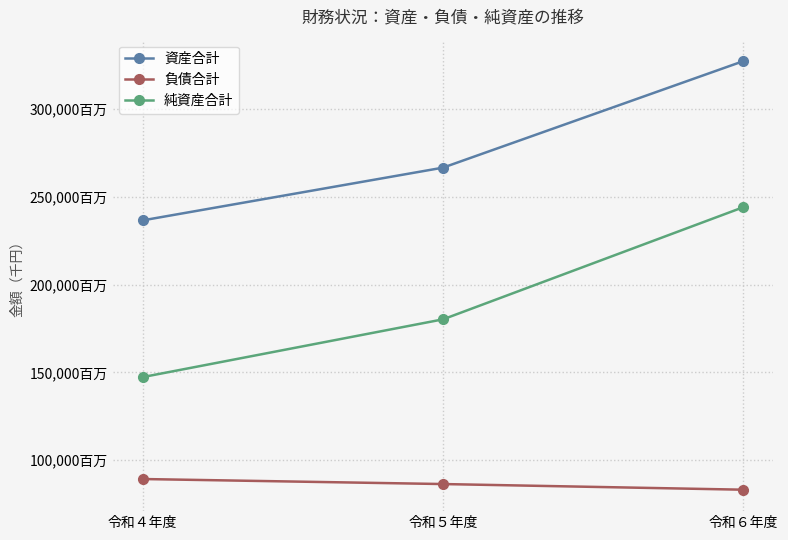

Reading left to right, transcribe all the data shown in this chart.

資産合計: 令和４年度=236631683	令和５年度=266679675	令和６年度=327376505
負債合計: 令和４年度=89290483	令和５年度=86424019	令和６年度=83201272
純資産合計: 令和４年度=147341200	令和５年度=180255656	令和６年度=244175233